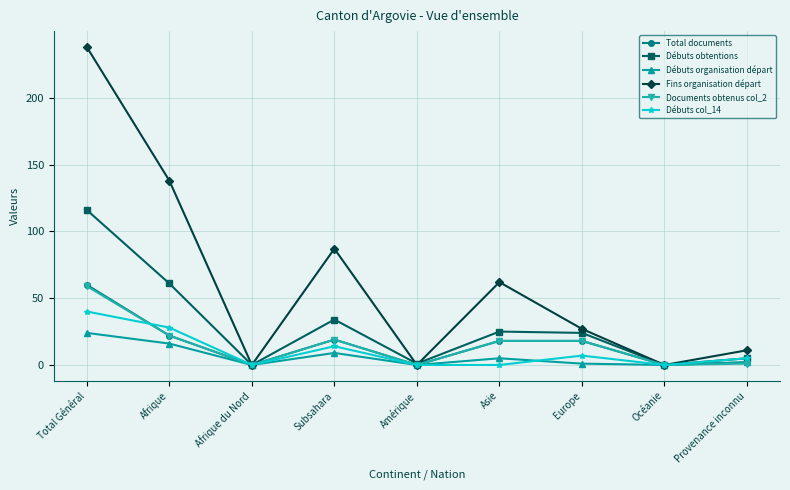

Between Total Général and Europe, which series saw the biggest shift?

Fins organisation départ